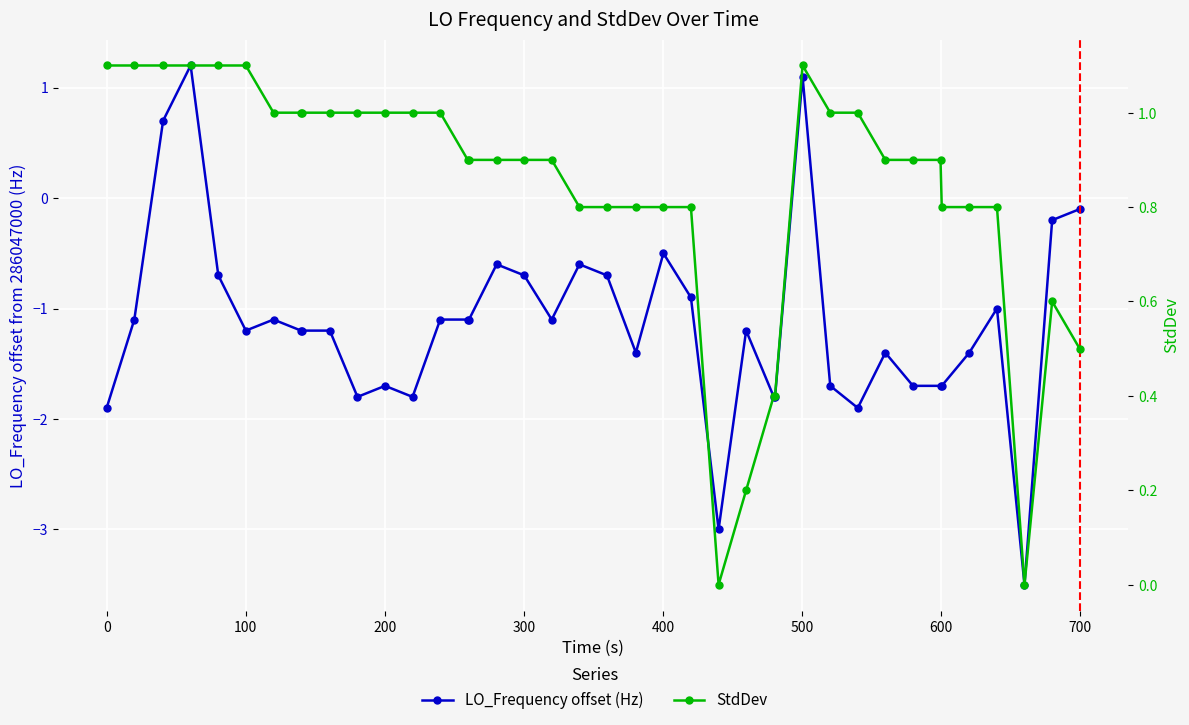

True or false: StdDev has more than 1 points higher than both neighbors.

True